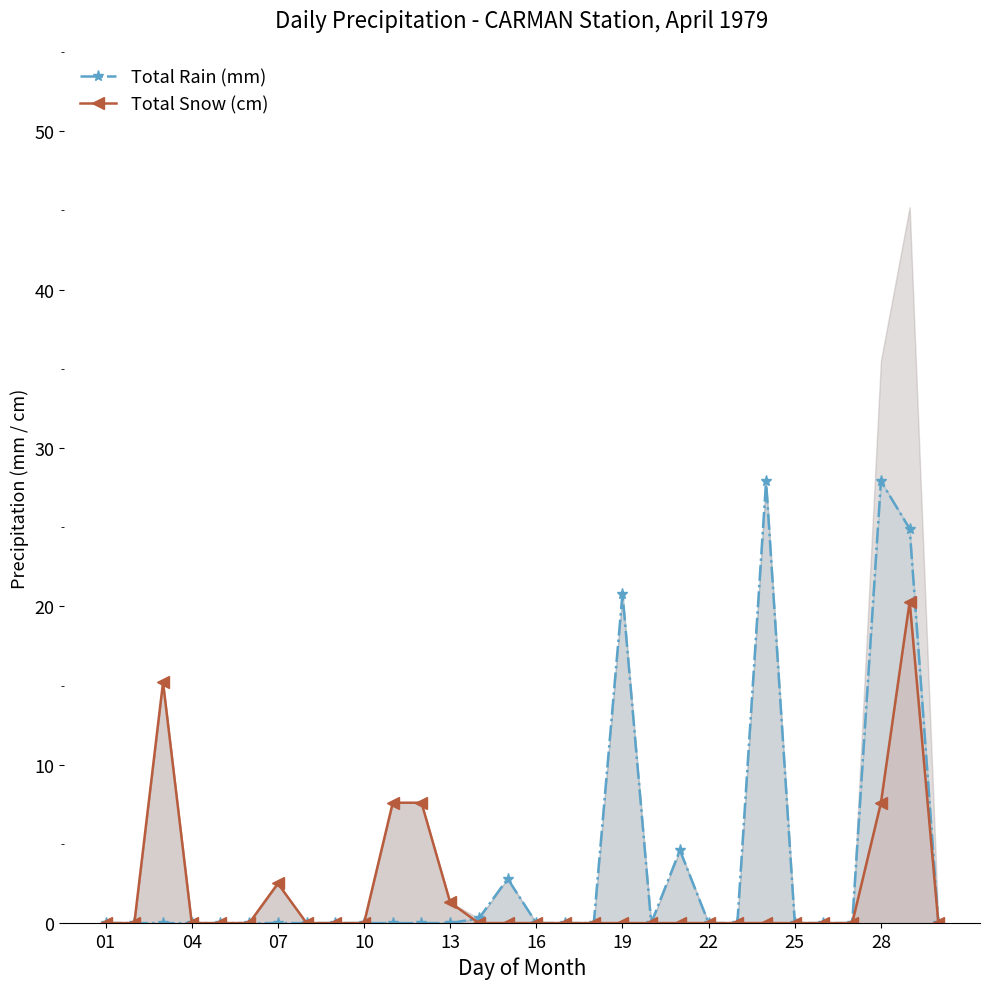

Between 10 and 11, which series saw the biggest shift?

Total Snow (cm)